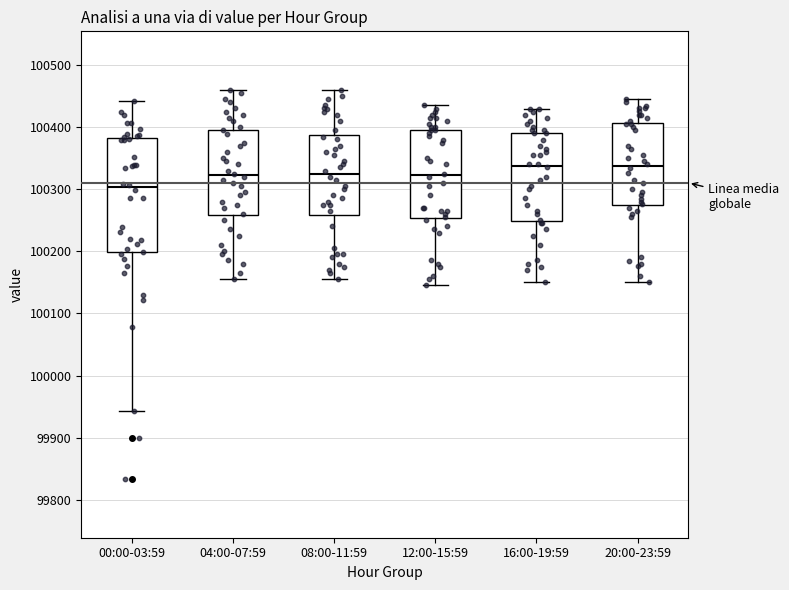

Which box's median line is the lowest?

00:00-03:59